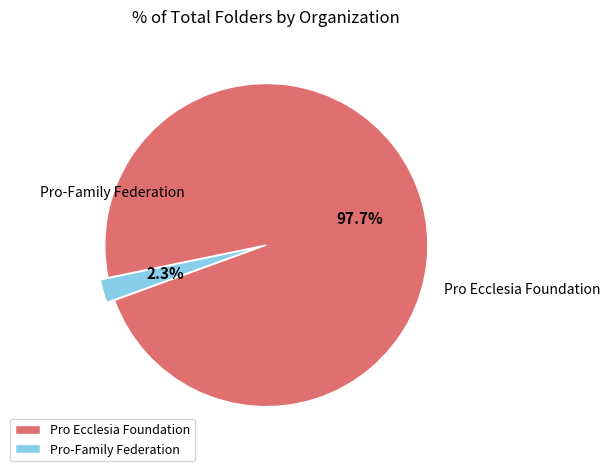

How many slices are in this pie chart?

2